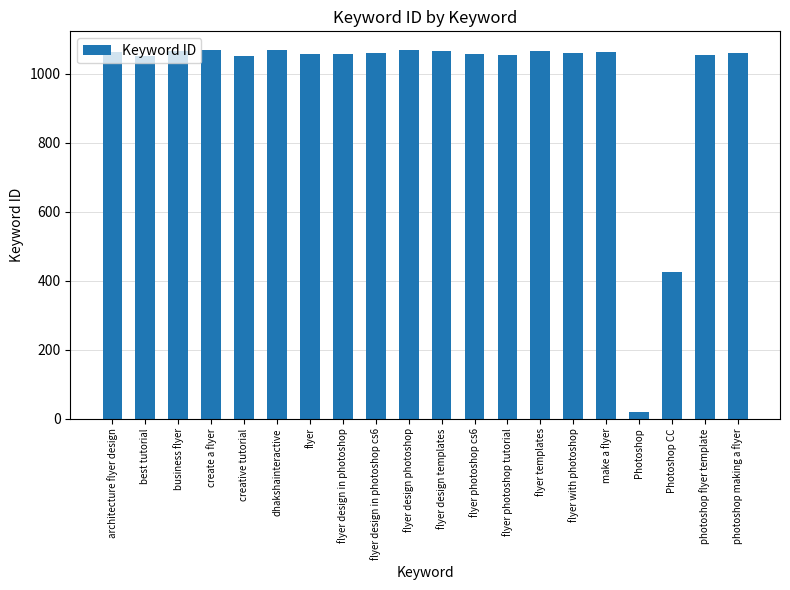

At which label is the value closest to 544?

Photoshop CC